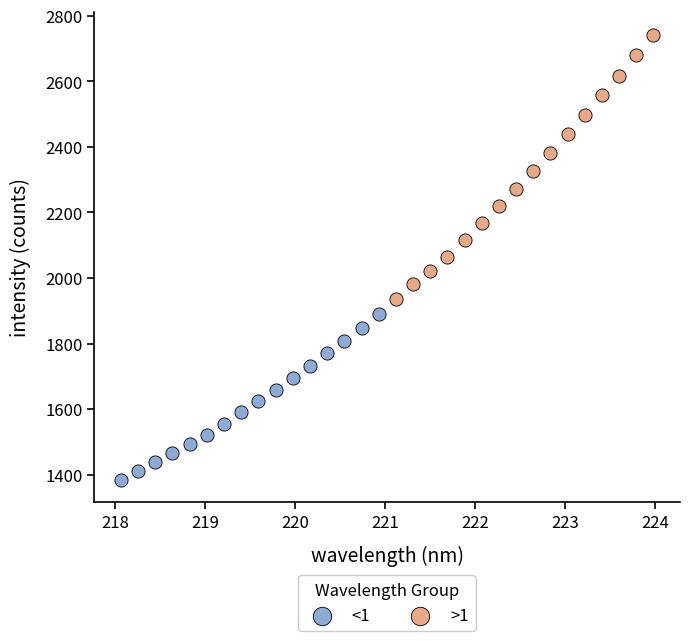

Which series reaches the minimum Y coordinate?

<1